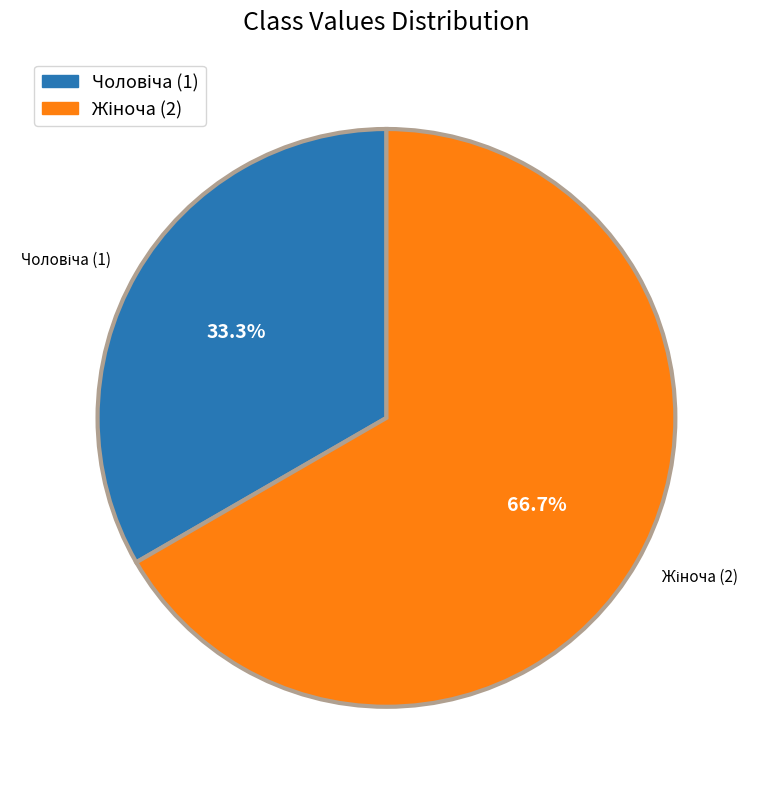

How many segments does this pie chart have?

2